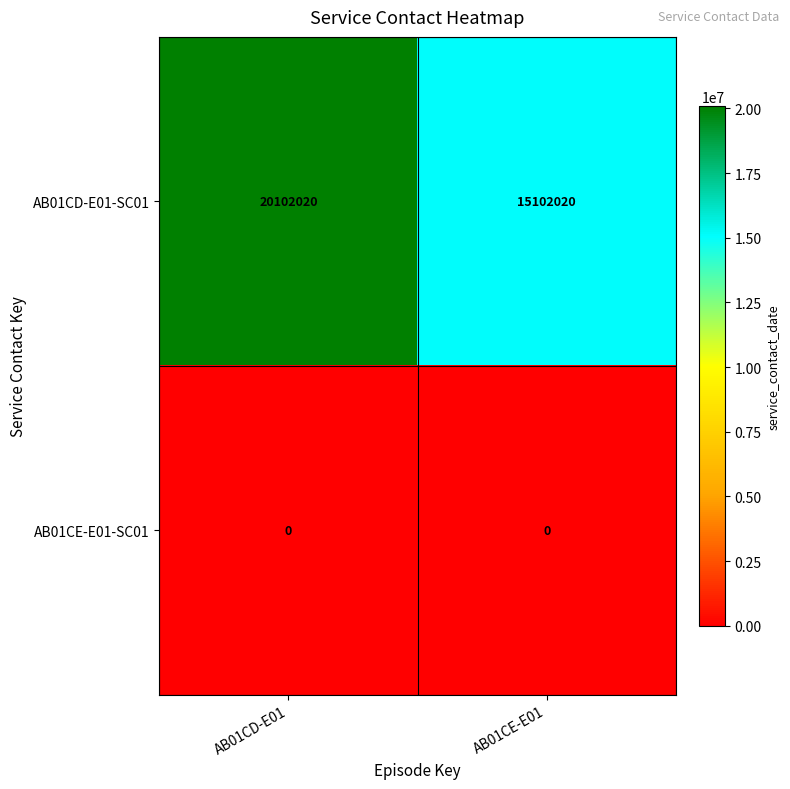

Is it true that AB01CE-E01-SC01 equals 0 at AB01CD-E01?

True